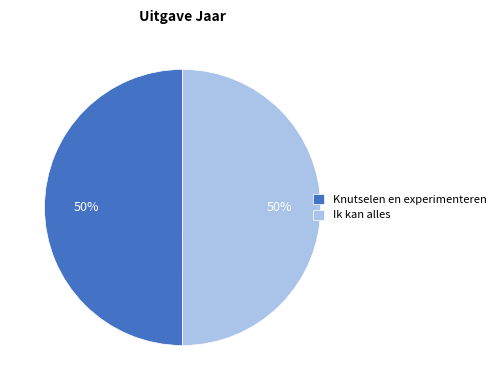

To the nearest percent, what percentage of the pie is Knutselen en experimenteren?

50%